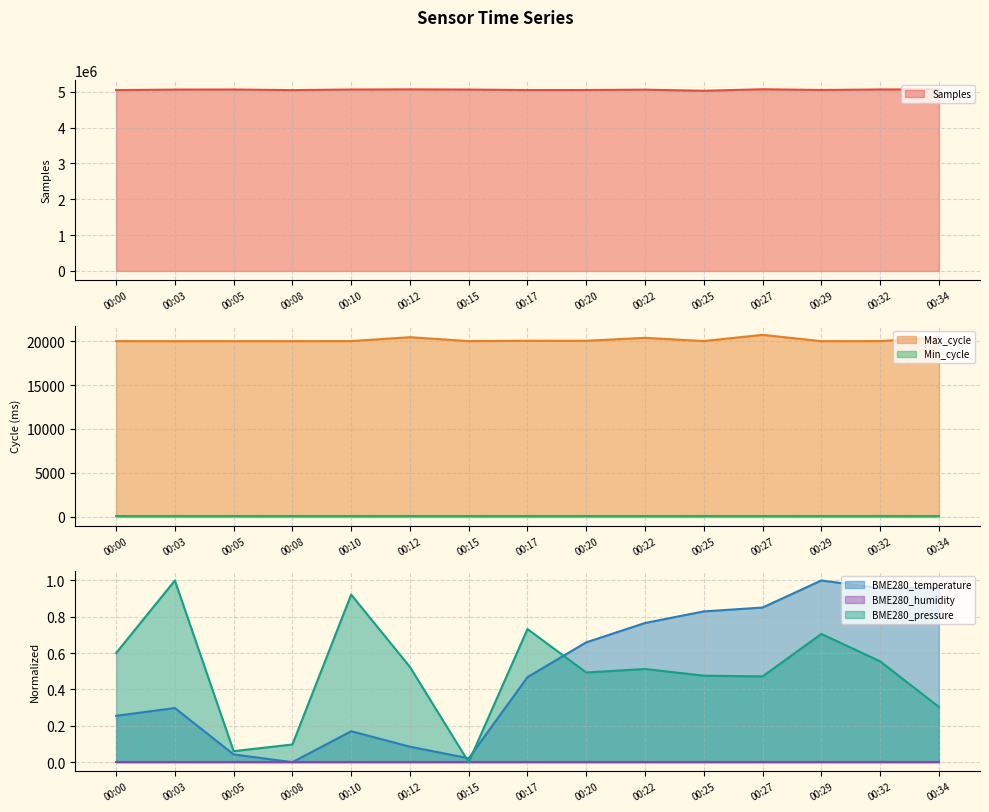

Count the number of categories in the chart.

15